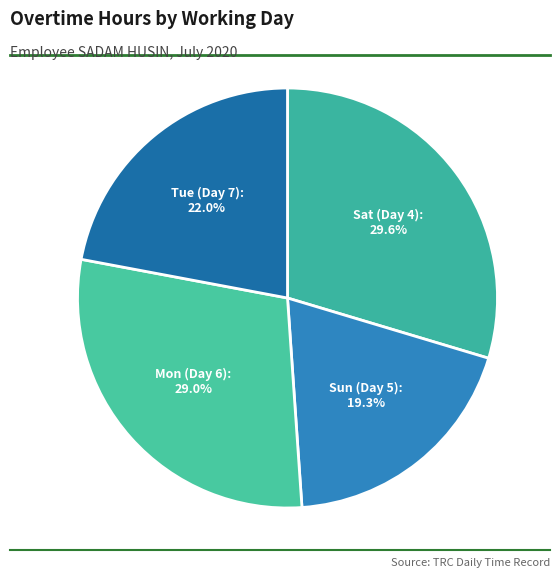

Does Tue (Day 7) account for over 50% of the chart?

No